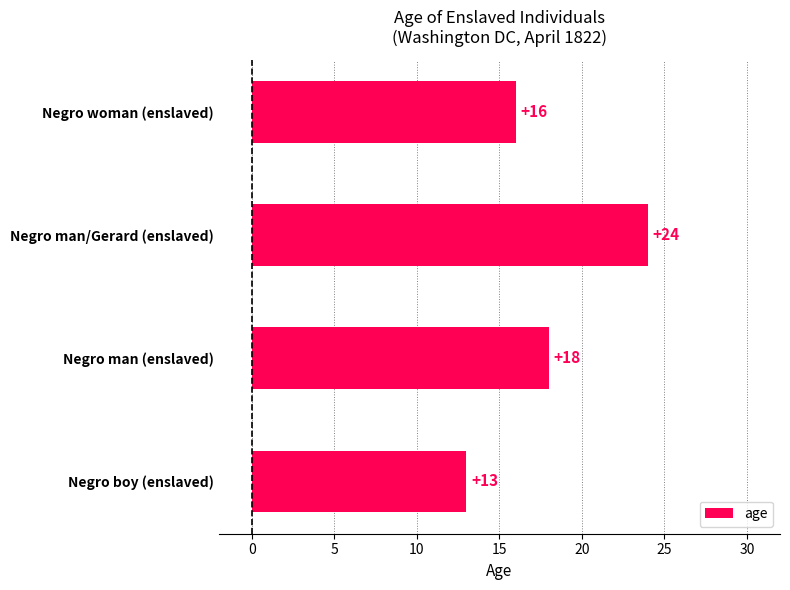

What is the minimum value shown in the chart?

13